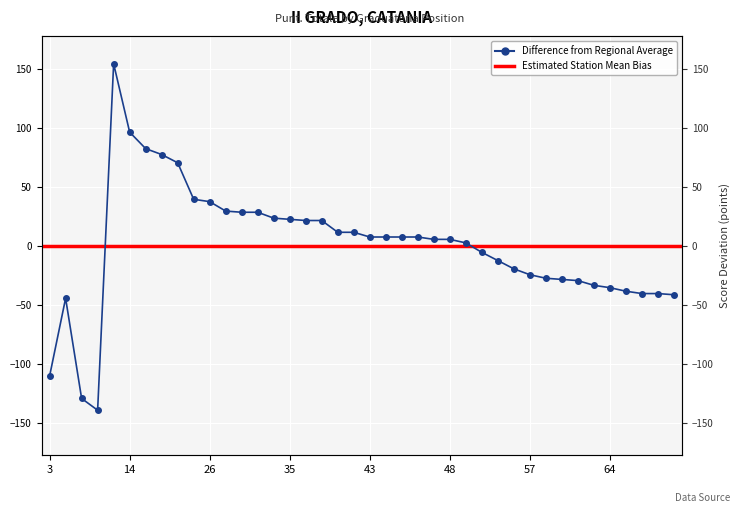

At which category does the data reach its first local peak?

5